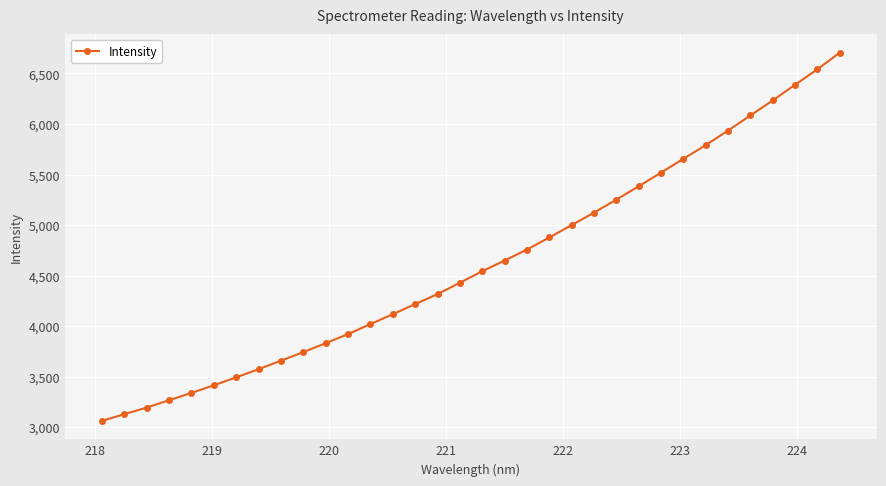

What is the value of the 32nd point from the left?

6388.7